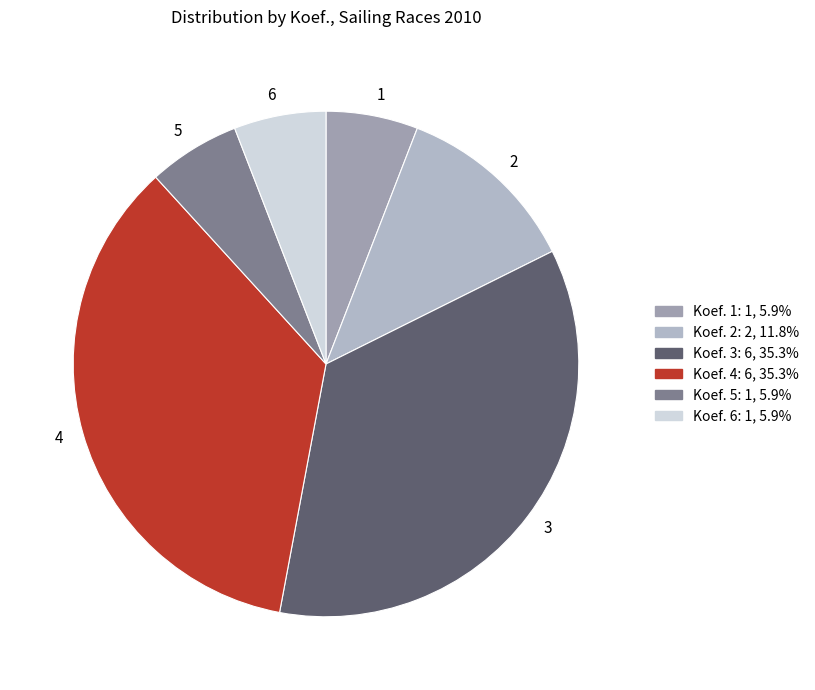

Approximately how many times larger is the value at 5 compared to 6?

1.0